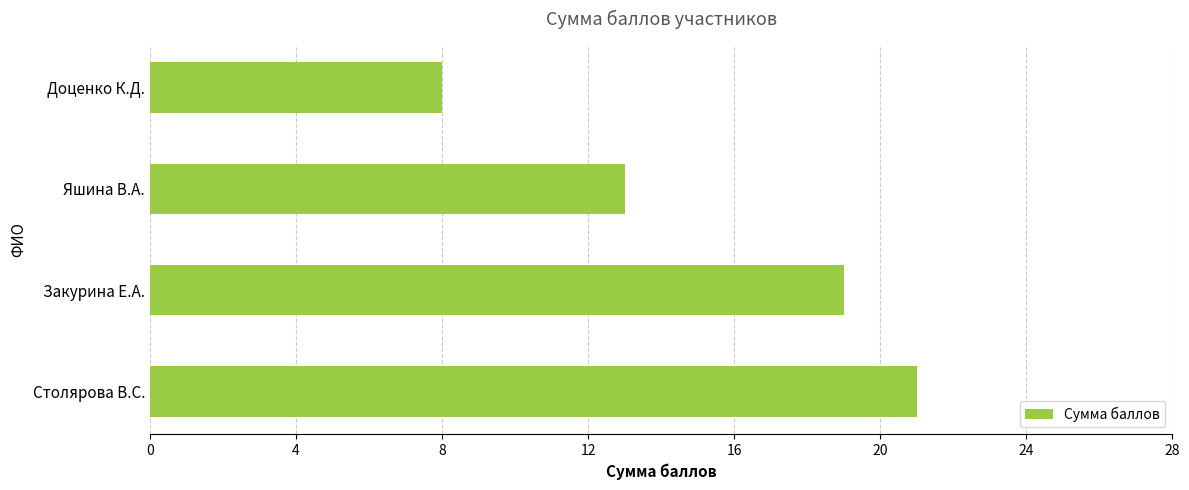

How many categories are shown in the chart?

4